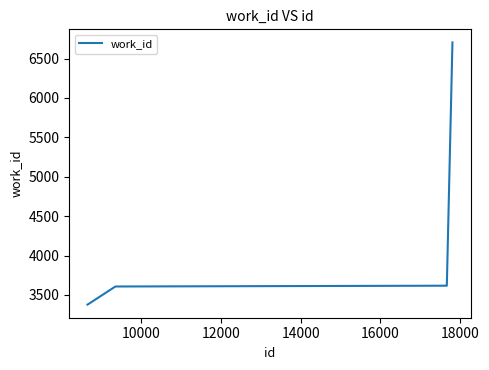

What is the greatest value displayed?

6704